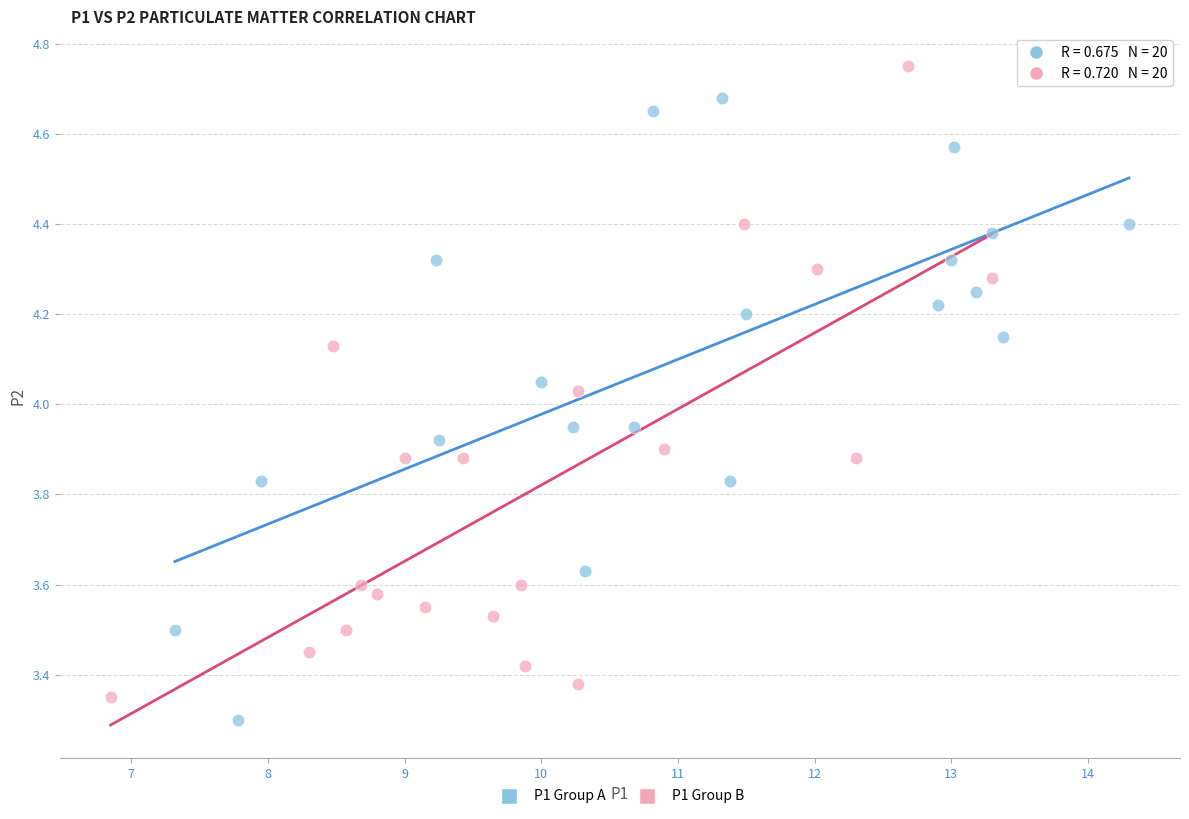

Which series reaches the maximum Y coordinate?

P1 Group B